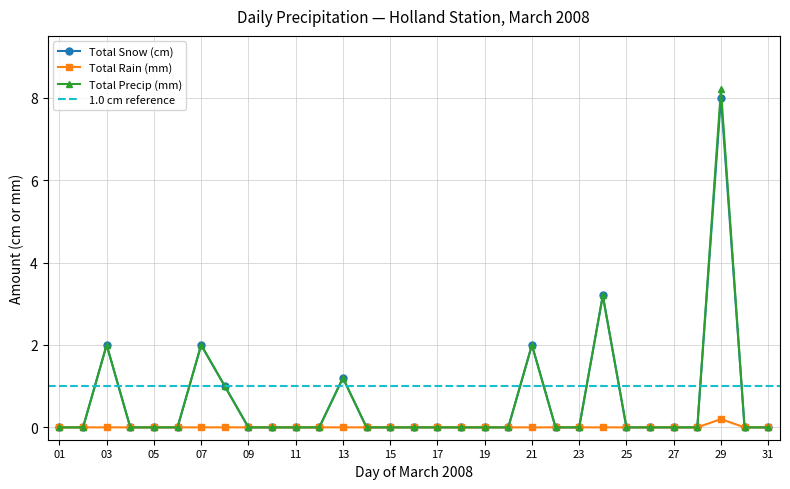

The Total Snow (cm) series shows 0.0 at 17. True or false?

True